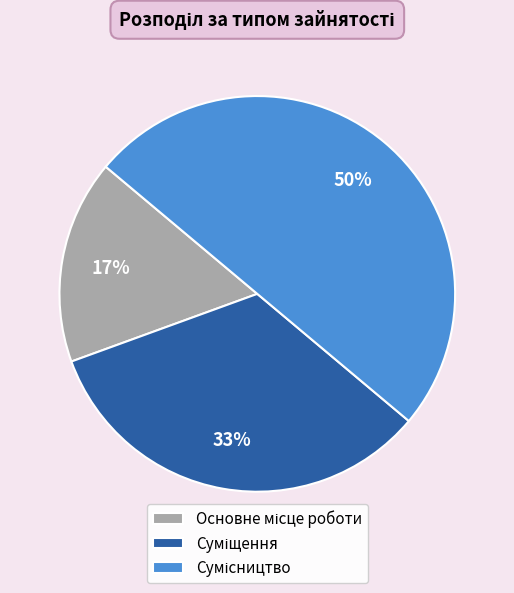

To the nearest percent, what is the difference between the largest and smallest slice percentages?

33%